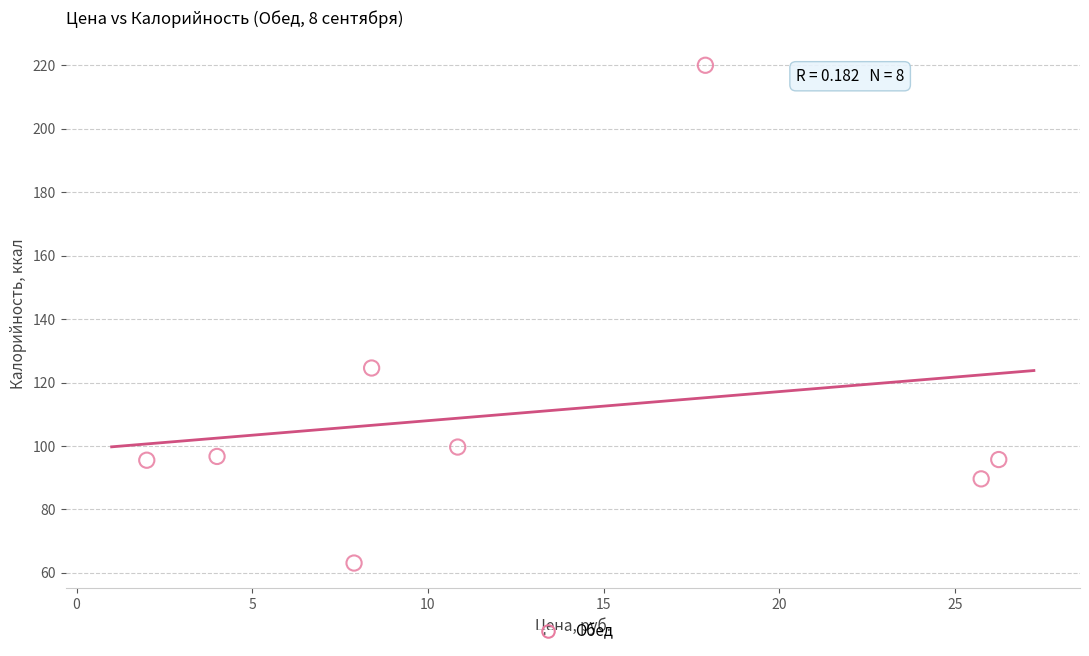

What is the range of X values (max minus min)?

24.2